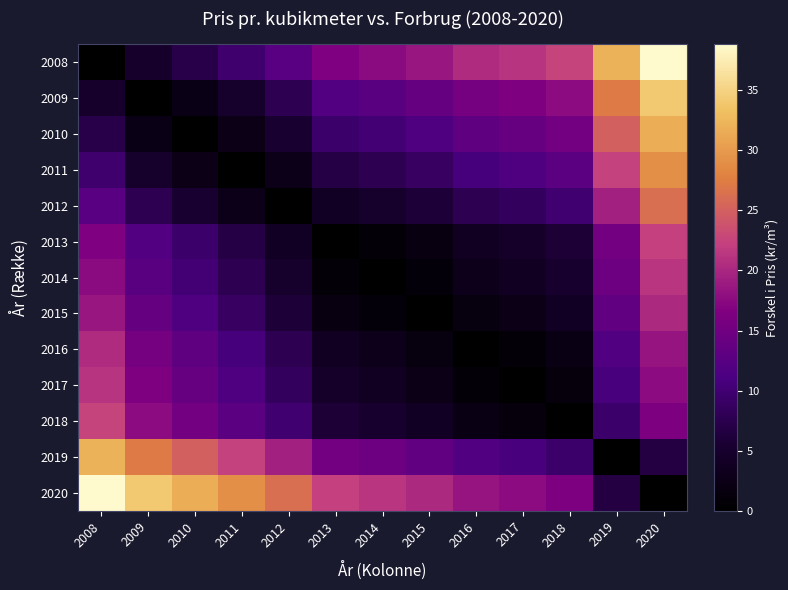

Rank the series at 2014 from lowest to highest value.

2014, 2013, 2015, 2016, 2017, 2012, 2018, 2011, 2010, 2009, 2019, 2008, 2020